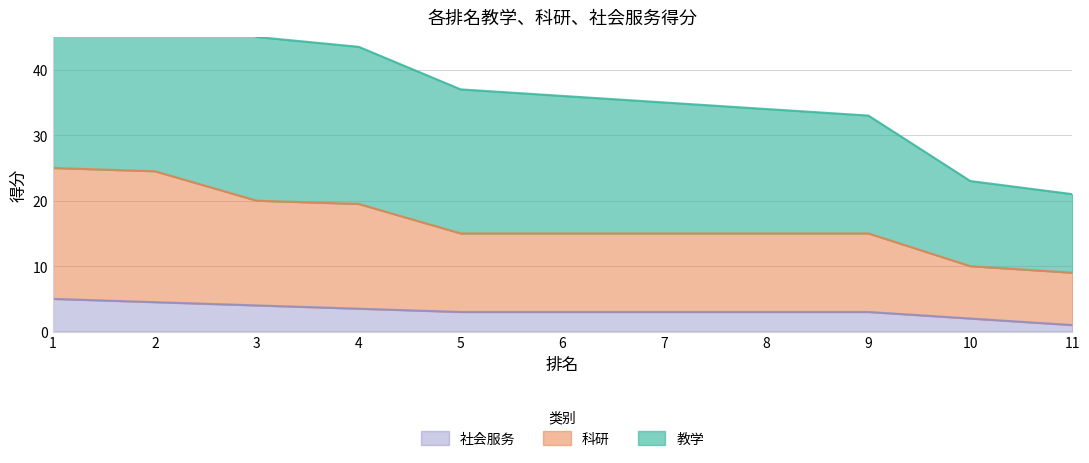

How many series are shown in this chart?

3